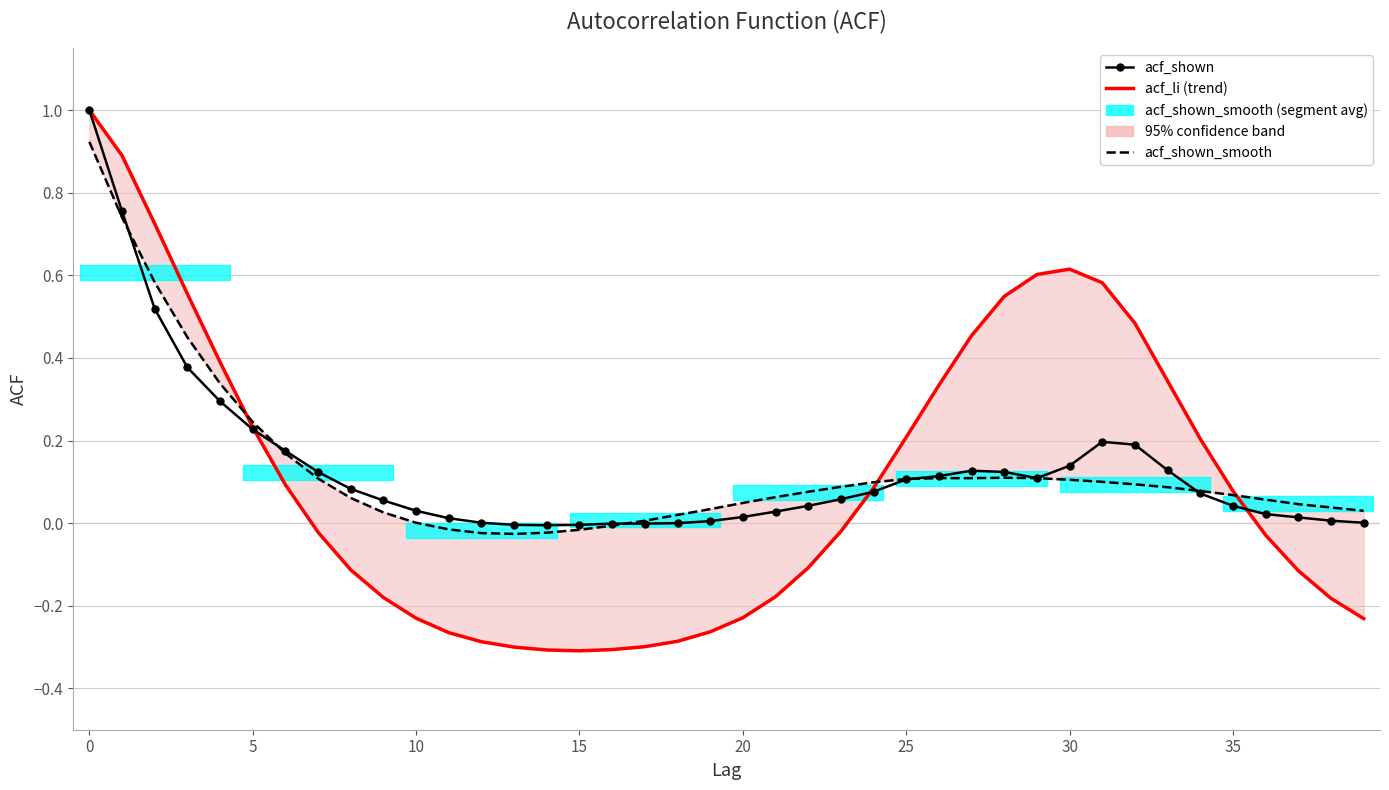

What is the difference between the highest and lowest values at 21?

0.2